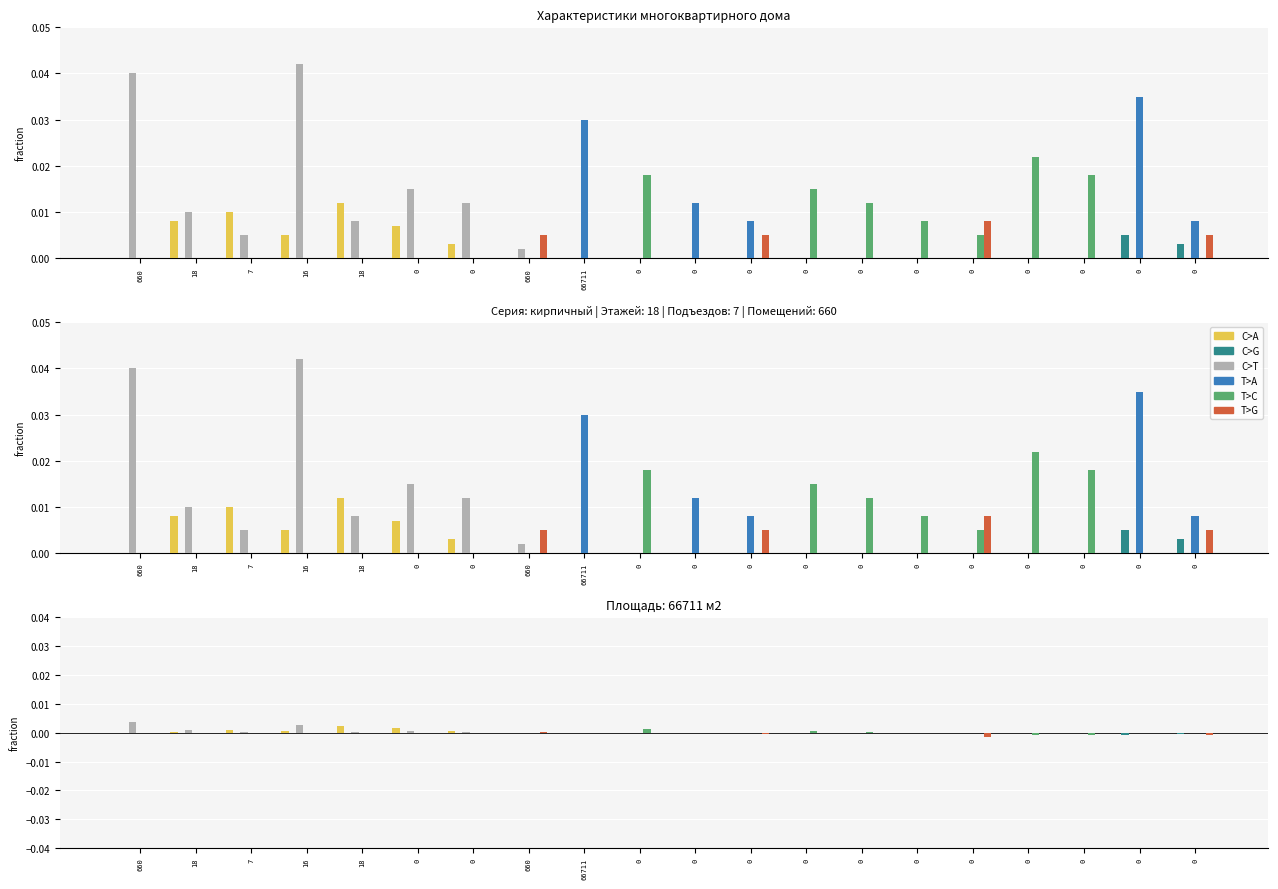

Reading left to right, list all the values displayed in this chart.

C>A: 660=0.0	18=0.0	7=0.0	16=0.0	18=0.0	0=0.0	0=0.0	660=0.0	66711=0.0	0=0.0	0=0.0	0=0.0	0=0.0	0=0.0	0=0.0	0=0.0	0=0.0	0=0.0	0=0.0	0=0.0
C>G: 660=0.0	18=0.0	7=0.0	16=0.0	18=0.0	0=0.0	0=0.0	660=0.0	66711=0.0	0=0.0	0=0.0	0=0.0	0=0.0	0=0.0	0=0.0	0=0.0	0=0.0	0=0.0	0=-0.0	0=-0.0
C>T: 660=0.0	18=0.0	7=0.0	16=0.0	18=0.0	0=0.0	0=0.0	660=-0.0	66711=0.0	0=0.0	0=0.0	0=0.0	0=0.0	0=0.0	0=0.0	0=0.0	0=0.0	0=0.0	0=0.0	0=0.0
T>A: 660=0.0	18=0.0	7=0.0	16=0.0	18=0.0	0=0.0	0=0.0	660=0.0	66711=0.0	0=0.0	0=0.0	0=0.0	0=0.0	0=0.0	0=0.0	0=0.0	0=0.0	0=0.0	0=0.0	0=0.0
T>C: 660=0.0	18=0.0	7=0.0	16=0.0	18=0.0	0=0.0	0=0.0	660=0.0	66711=0.0	0=0.0	0=0.0	0=0.0	0=0.0	0=0.0	0=-0.0	0=-0.0	0=-0.0	0=-0.0	0=0.0	0=0.0
T>G: 660=0.0	18=0.0	7=0.0	16=0.0	18=0.0	0=0.0	0=0.0	660=0.0	66711=0.0	0=0.0	0=0.0	0=-0.0	0=0.0	0=0.0	0=0.0	0=-0.0	0=0.0	0=0.0	0=0.0	0=-0.0